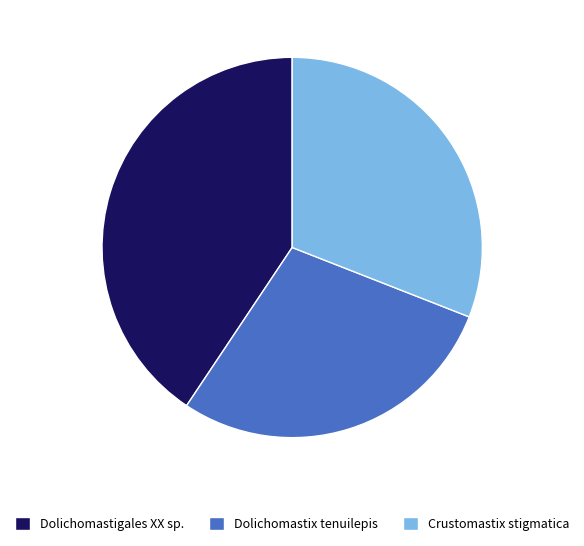

Rank the categories by value from lowest to highest.

Dolichomastix tenuilepis, Crustomastix stigmatica, Dolichomastigales XX sp.